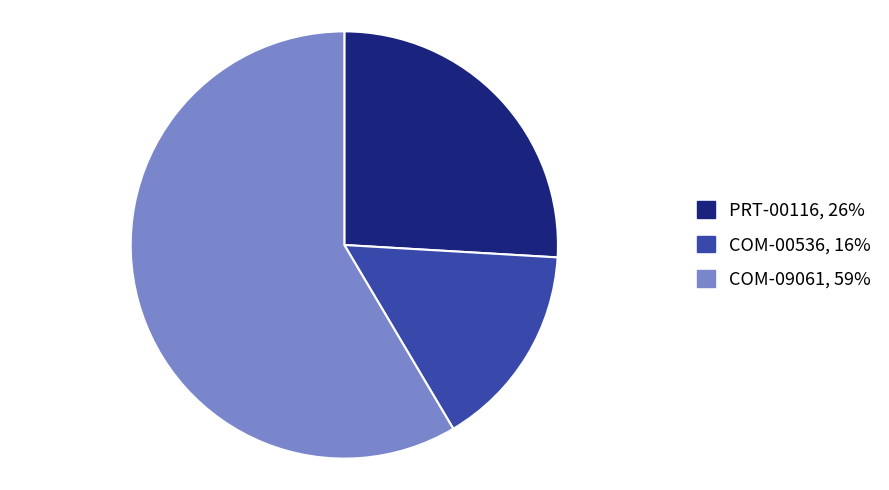

Rank the categories by value from highest to lowest.

COM-09061, PRT-00116, COM-00536